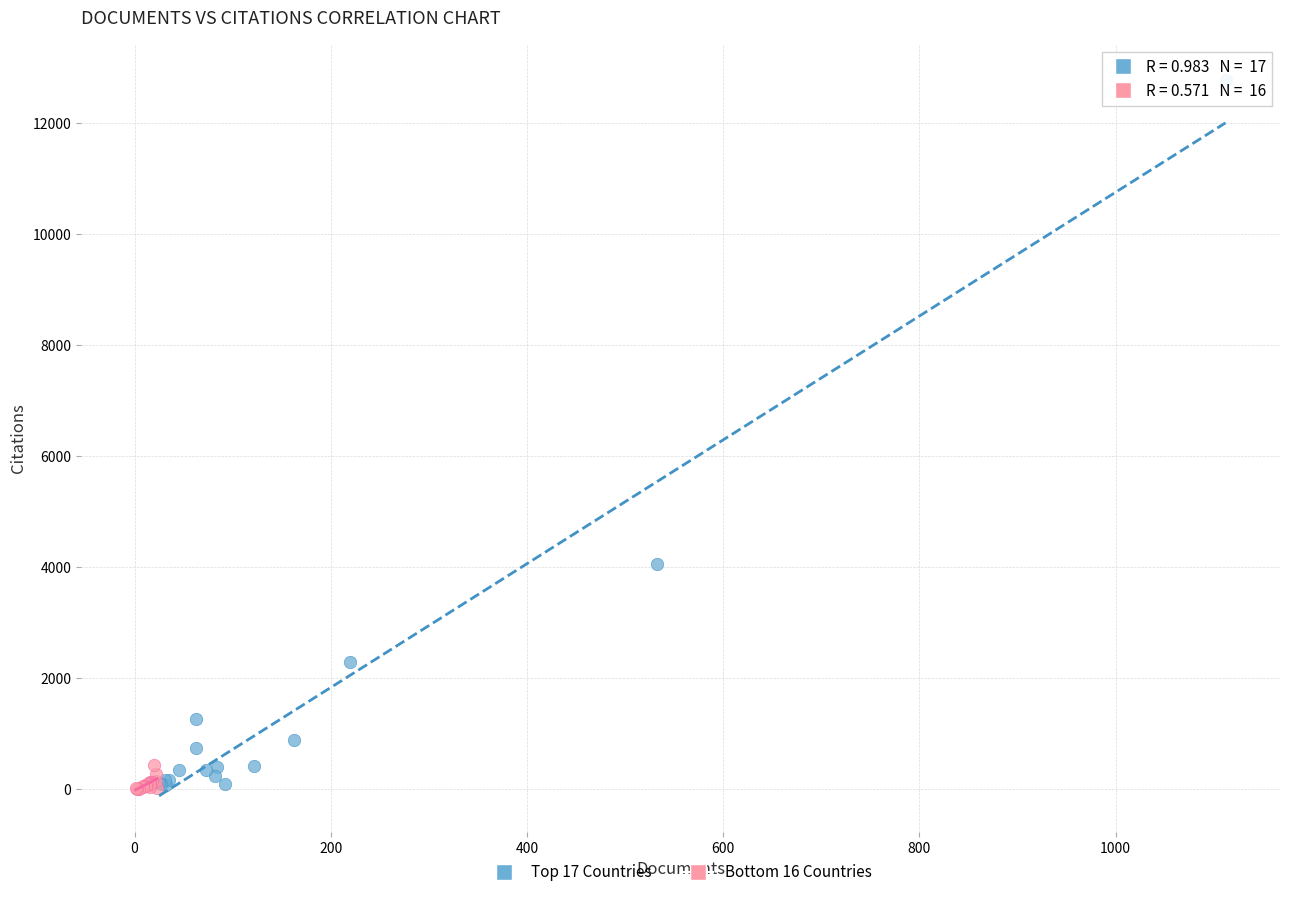

What are all the series names shown in the legend?

Top 17 Countries, Bottom 16 Countries